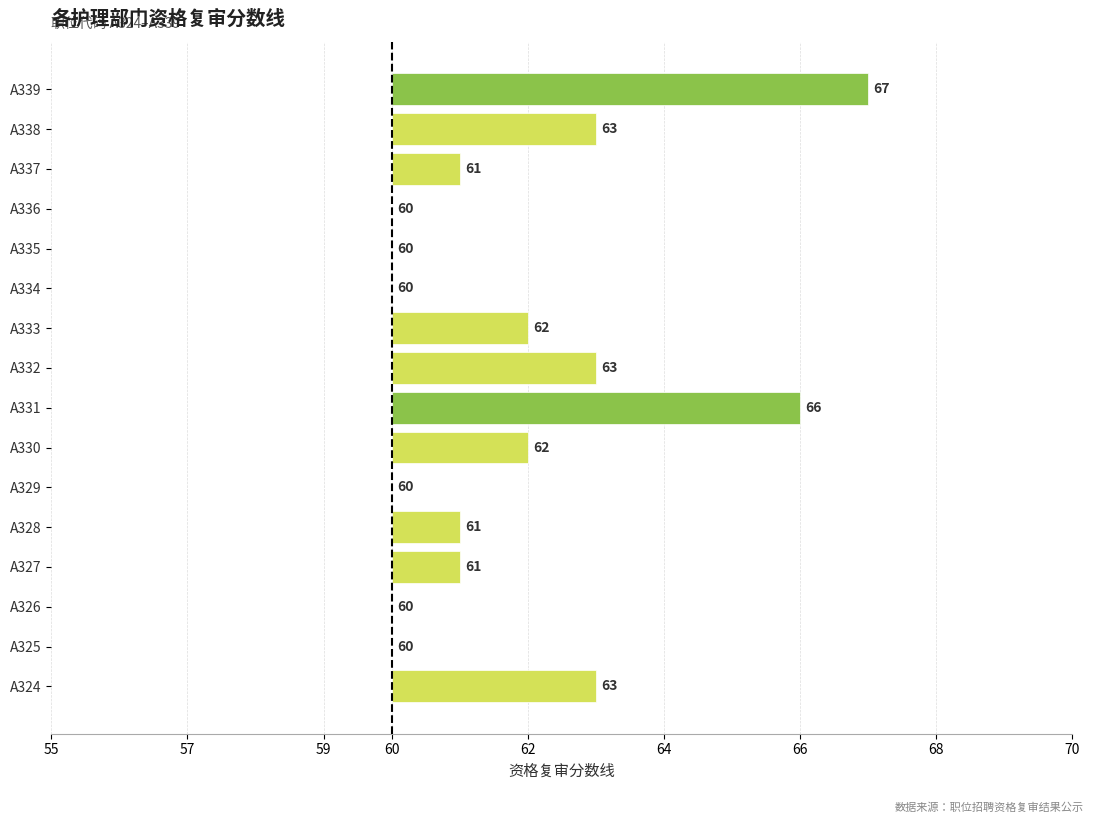

What is the change in value from A325 to A328?

+1